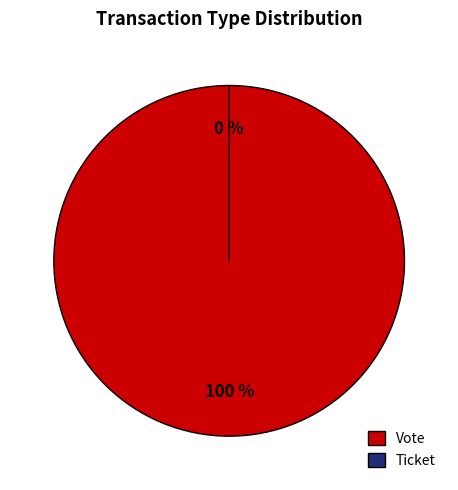

Rank the categories by value from lowest to highest.

Ticket, Vote